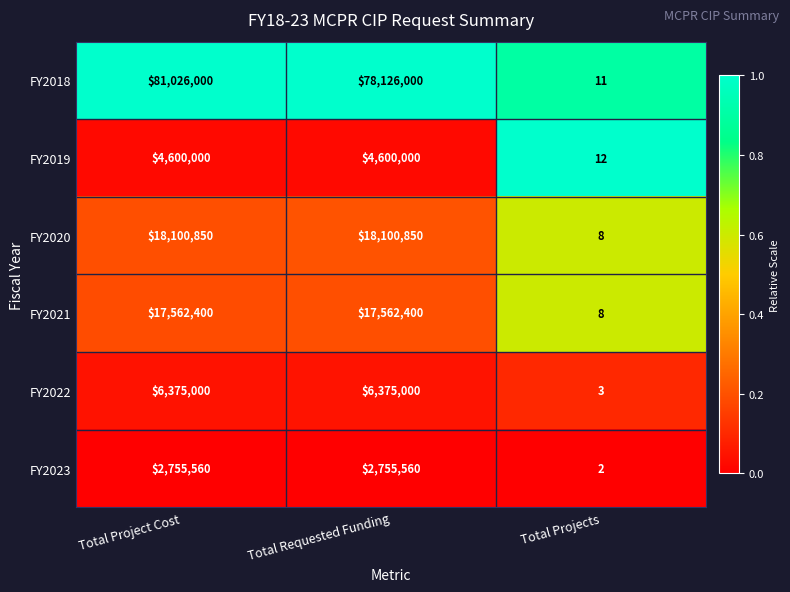

Rank the series by their maximum value, from lowest to highest.

FY2023, FY2019, FY2022, FY2021, FY2020, FY2018